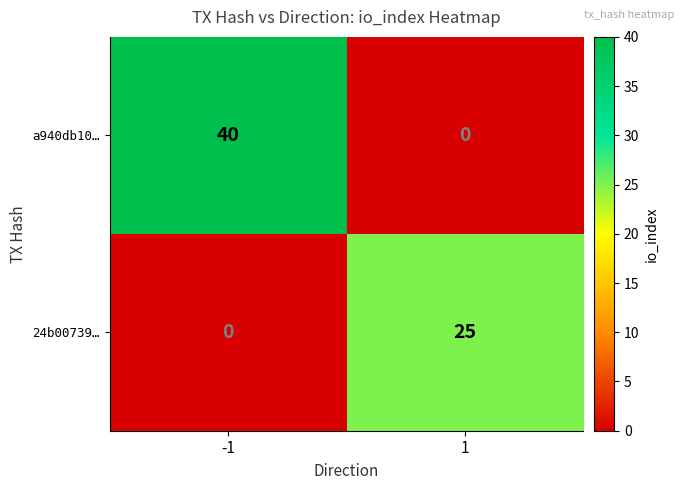

How many categories are shown in the chart?

2